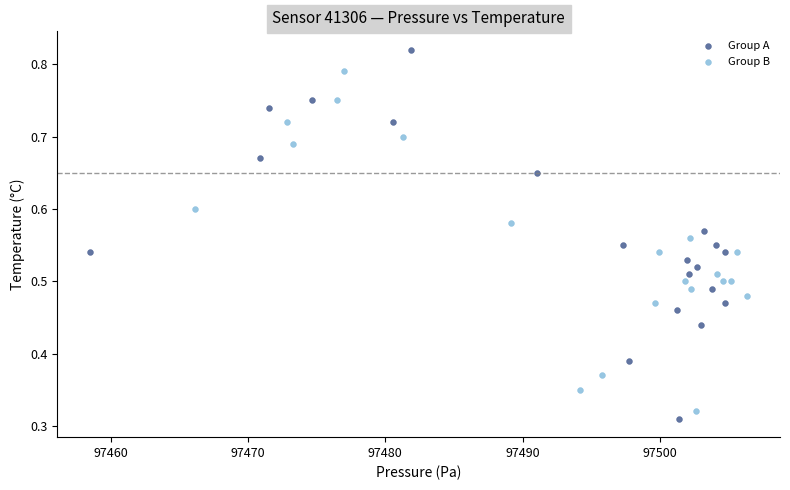

Which series reaches the maximum Y coordinate?

Group A